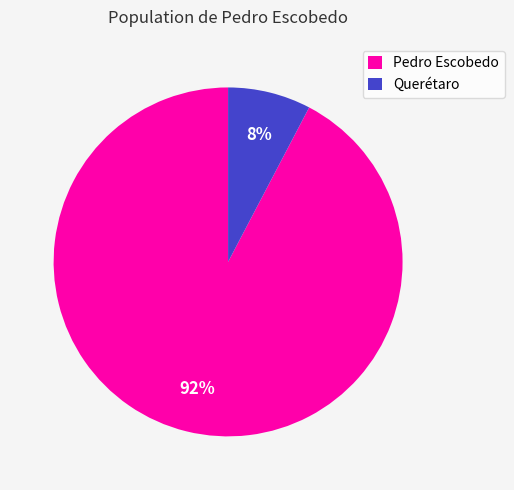

Between Querétaro and Pedro Escobedo, which is larger?

Pedro Escobedo